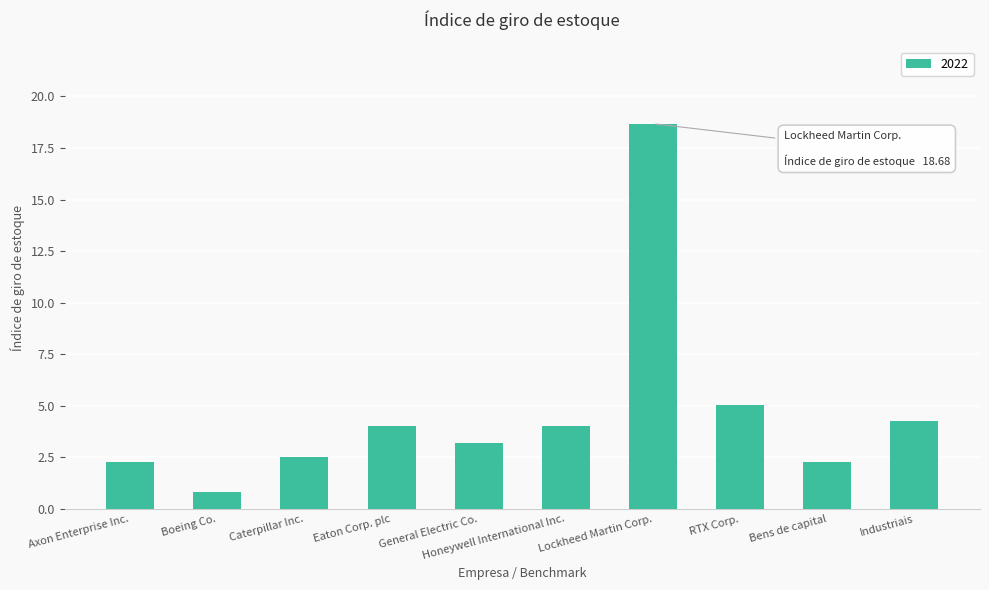

Which has a higher value, RTX Corp. or Industriais?

RTX Corp.